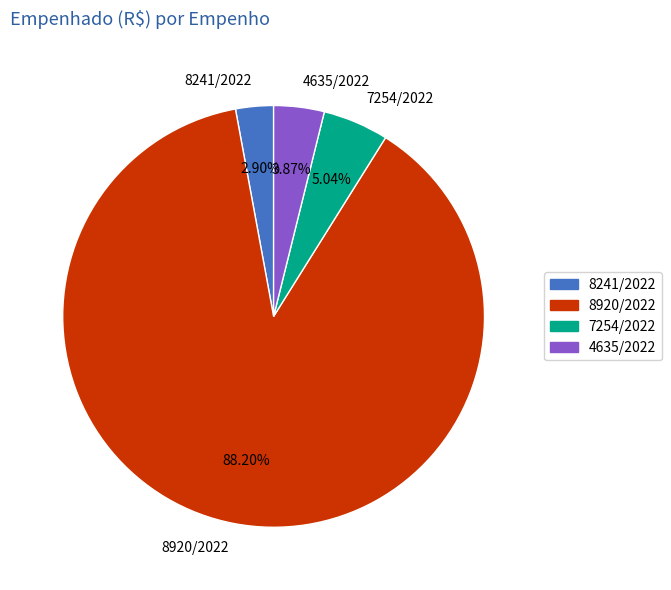

Is it true that 8920/2022 is 88% of the pie?

True